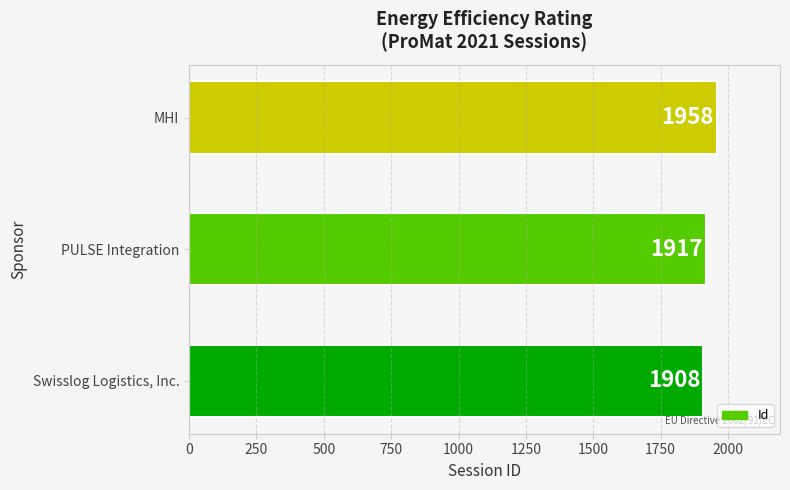

Reading bottom to top, transcribe all the data shown in this chart.

Swisslog Logistics, Inc.=1908	PULSE Integration=1917	MHI=1958